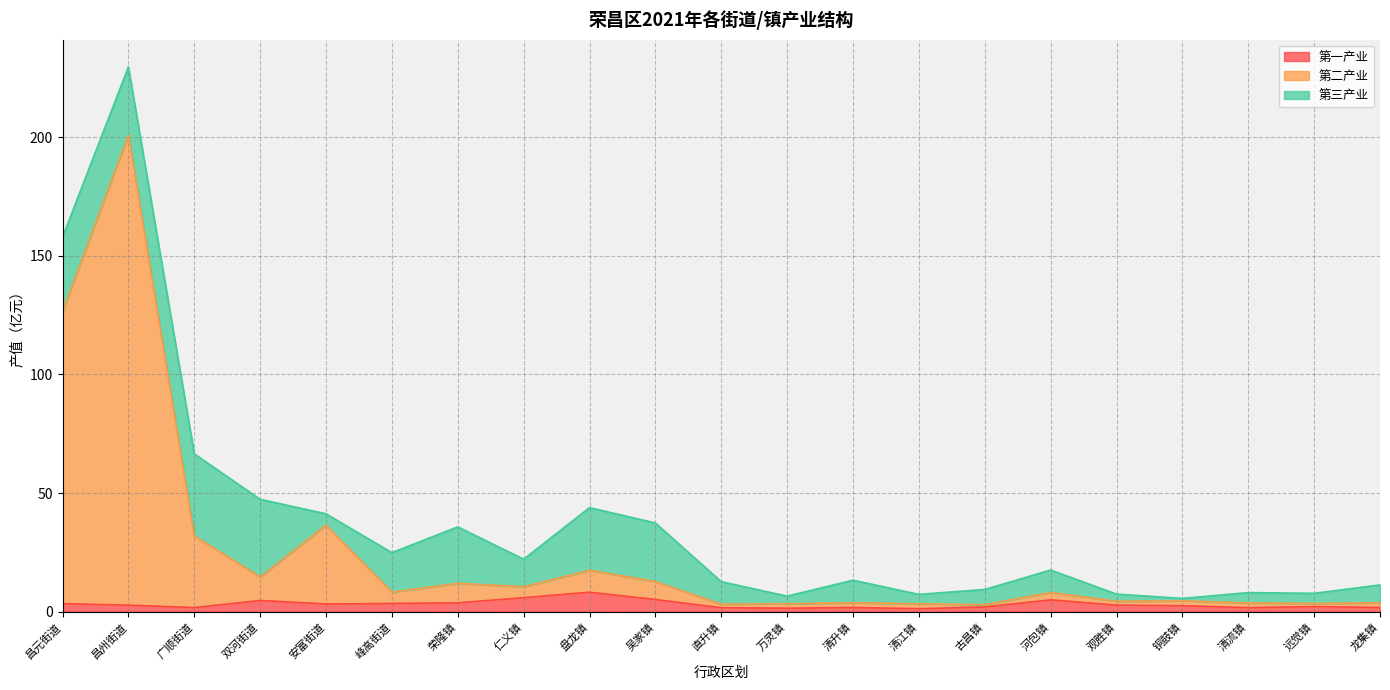

Does the chart display data point markers on the line(s)?

No